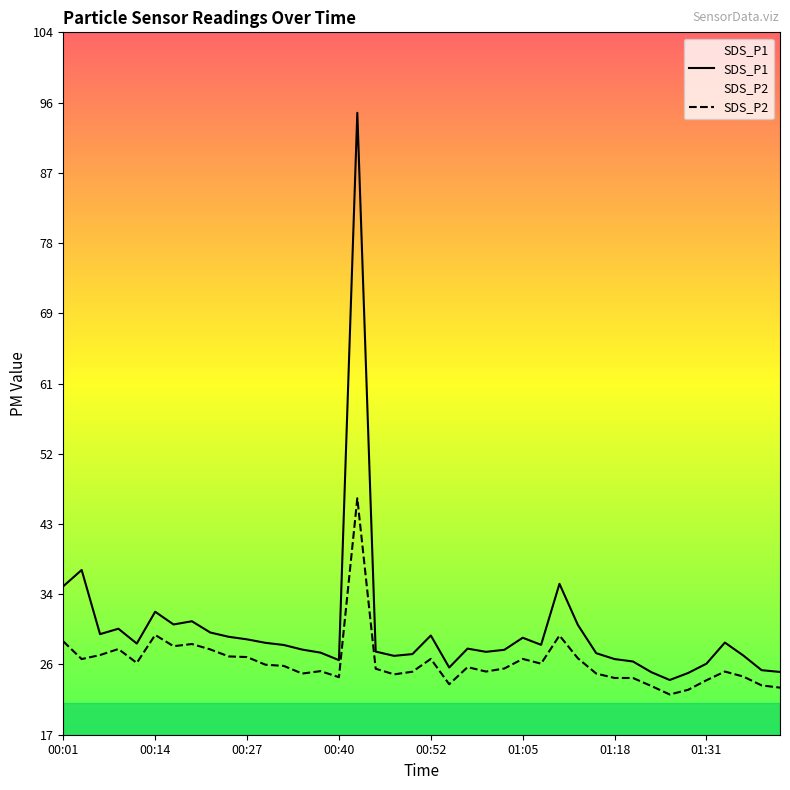

What are all the series names shown in the legend?

SDS_P1, SDS_P2